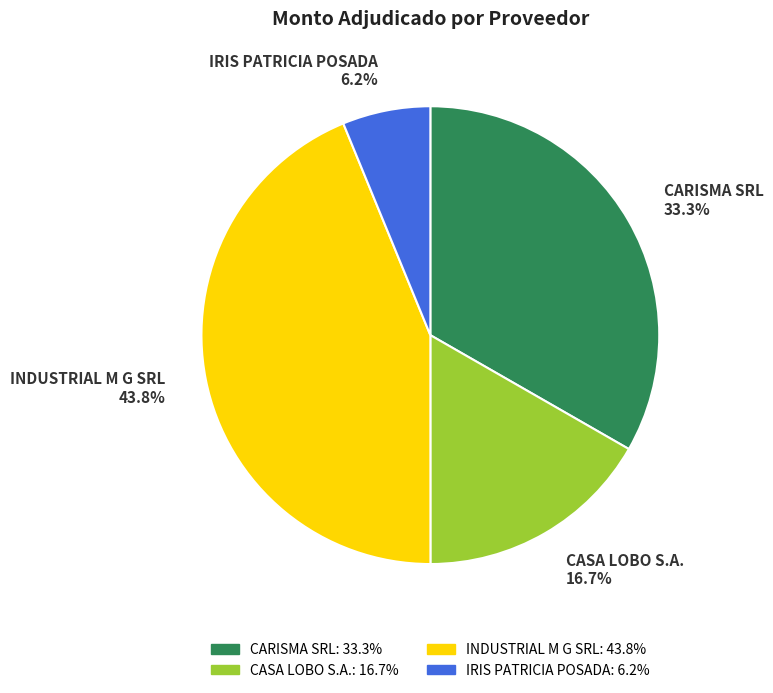

Rank the categories by value from lowest to highest.

IRIS PATRICIA POSADA, CASA LOBO S.A., CARISMA SRL, INDUSTRIAL M G SRL